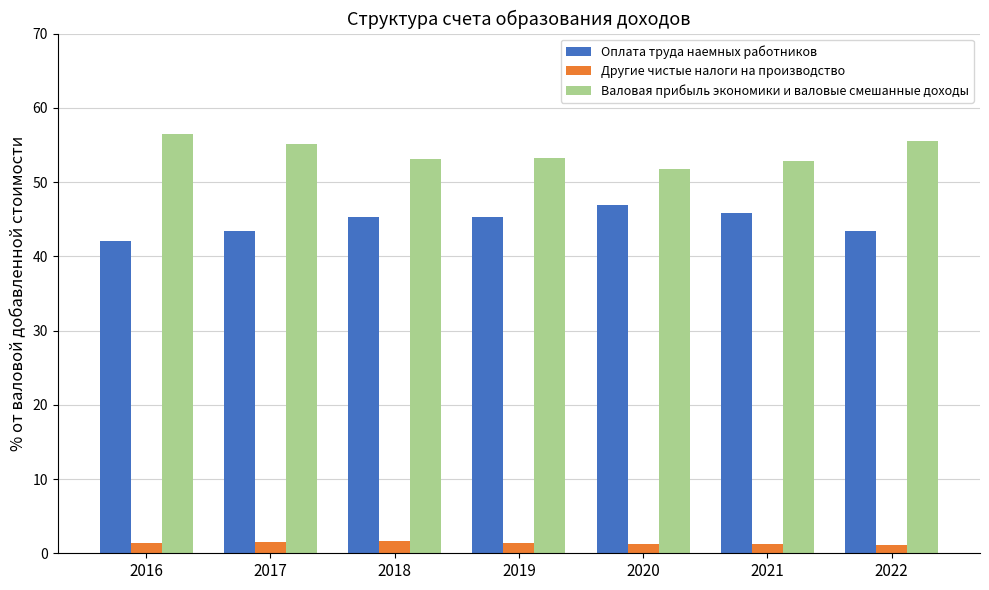

What is the sum of all Оплата труда наемных работников values?

312.2